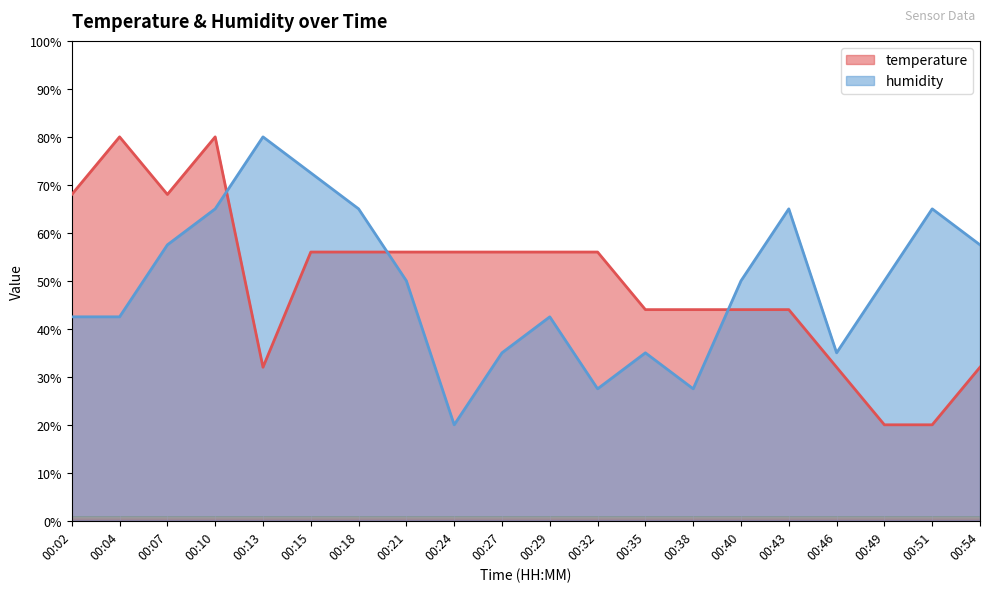

Which series has the largest range (max minus min)?

humidity